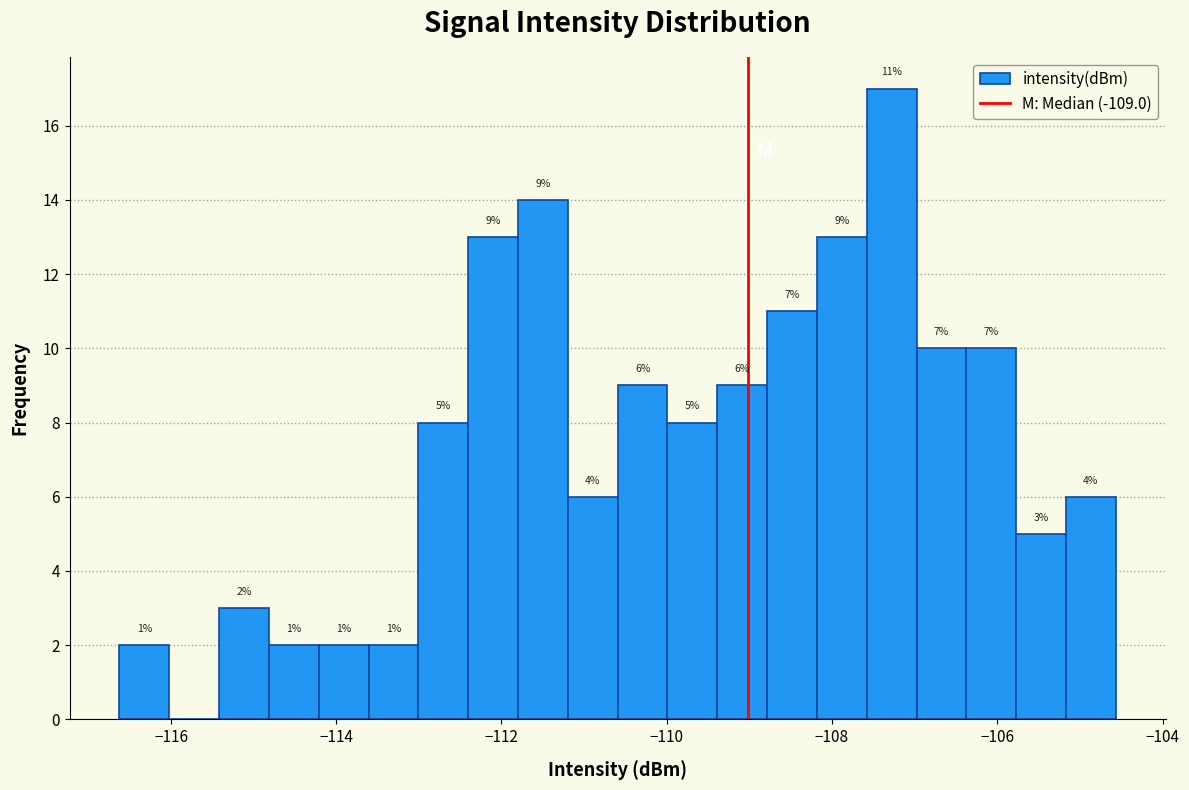

Read against the x-axis, roughly where is the centre of the tallest bar?

-107.2